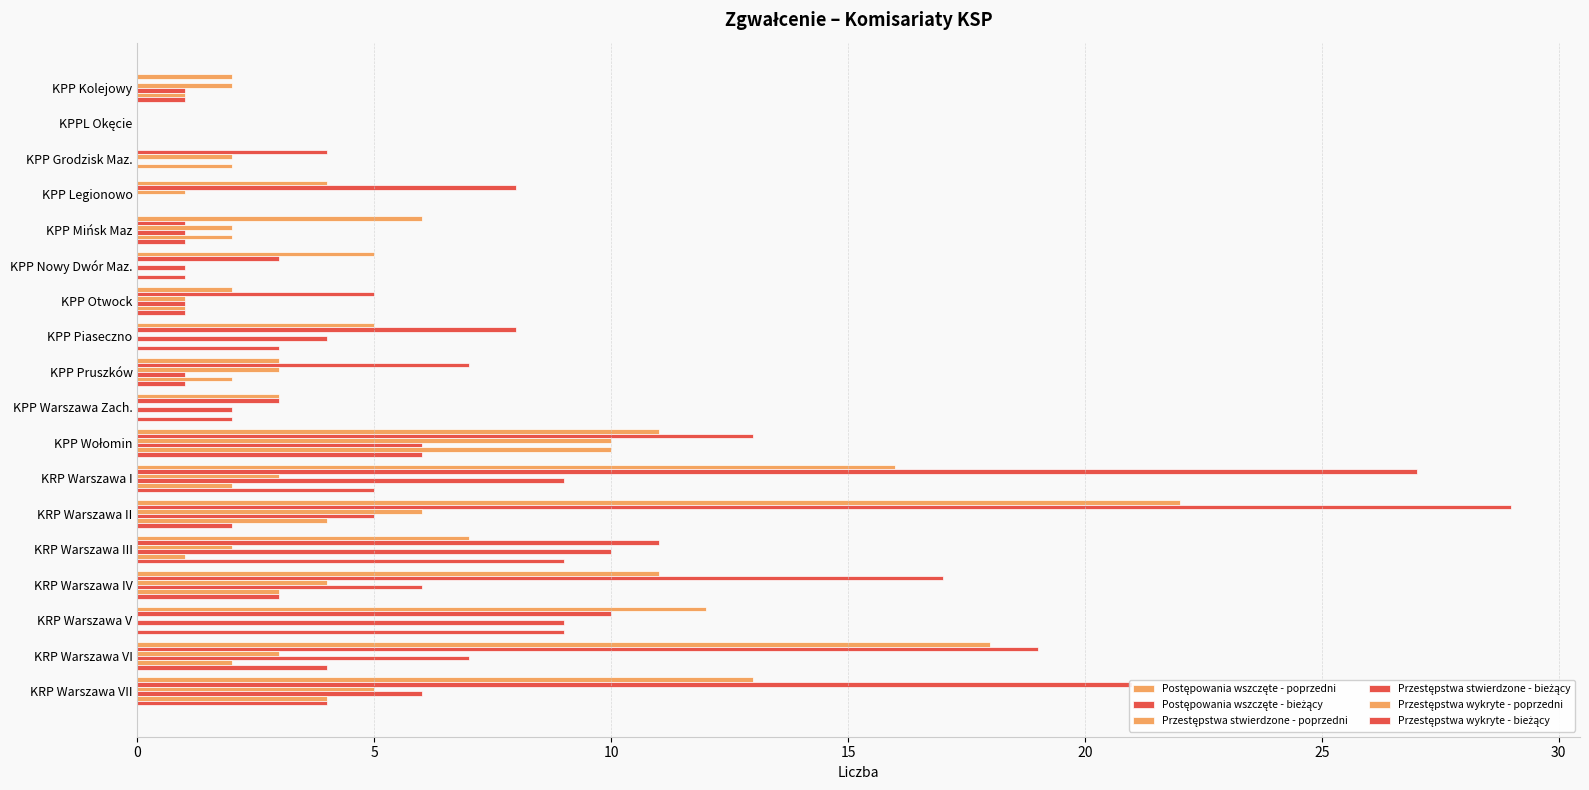

How many series are shown in this chart?

6